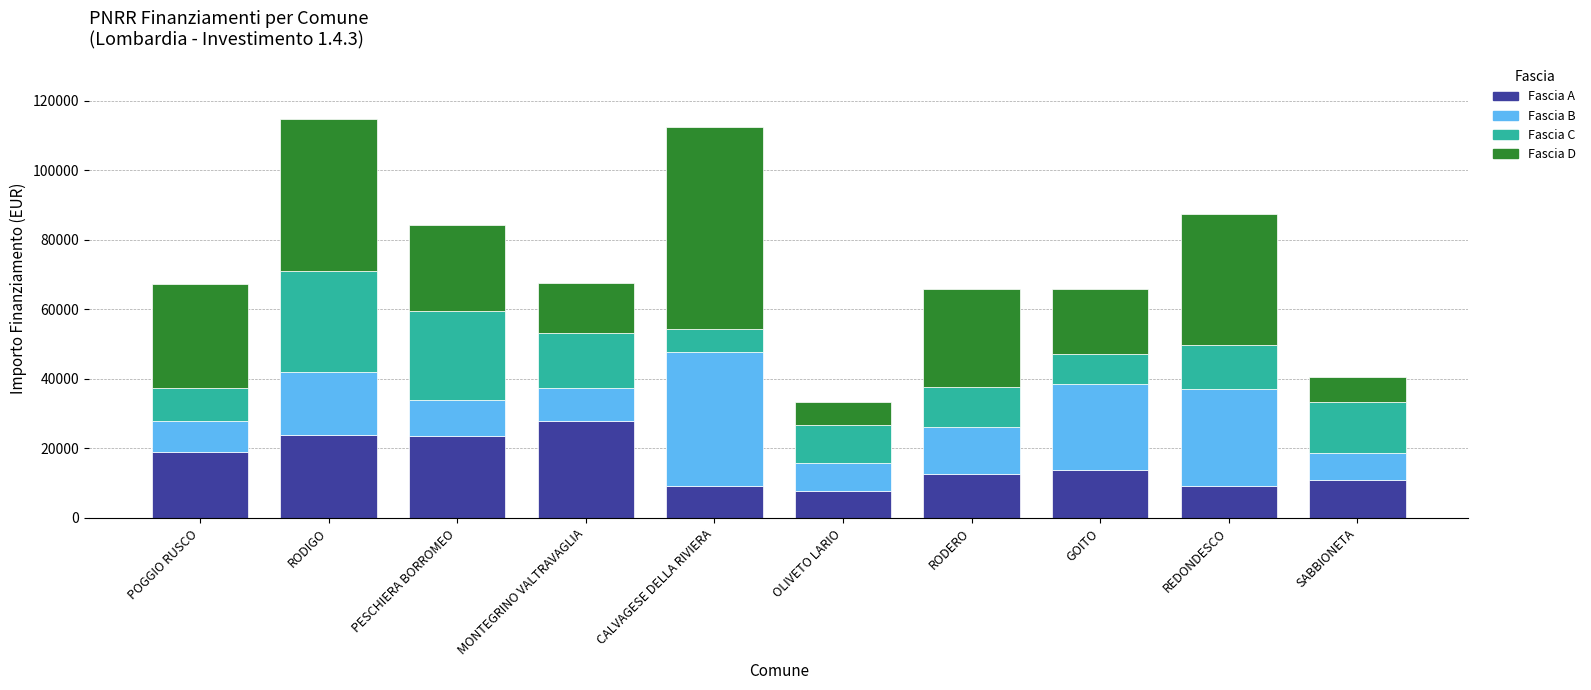

The Fascia A series shows 14231 at REDONDESCO. True or false?

False